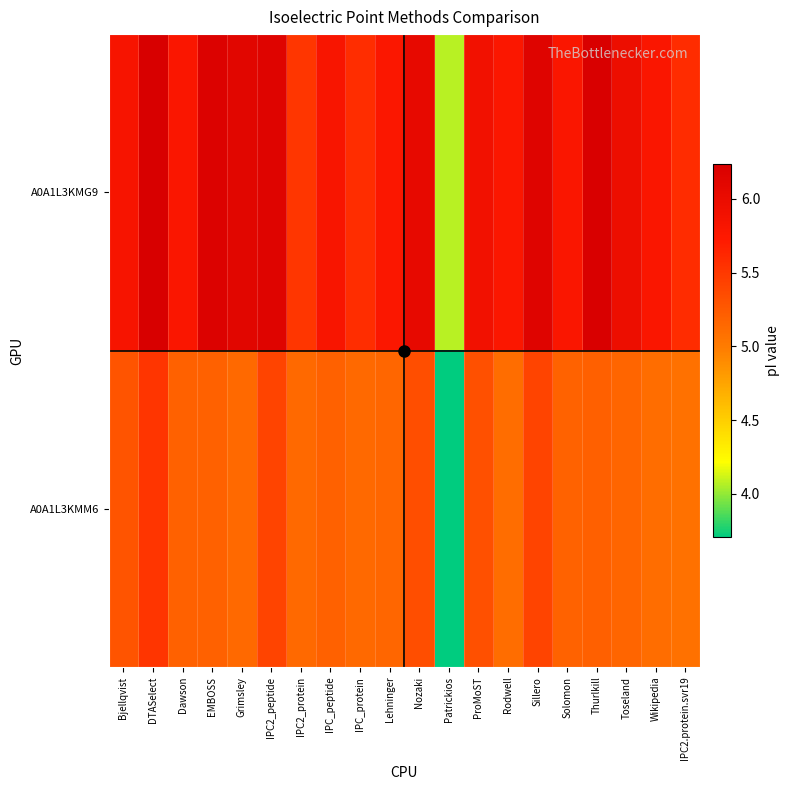

What is the spread (max minus min) of values at Rodwell?

0.7